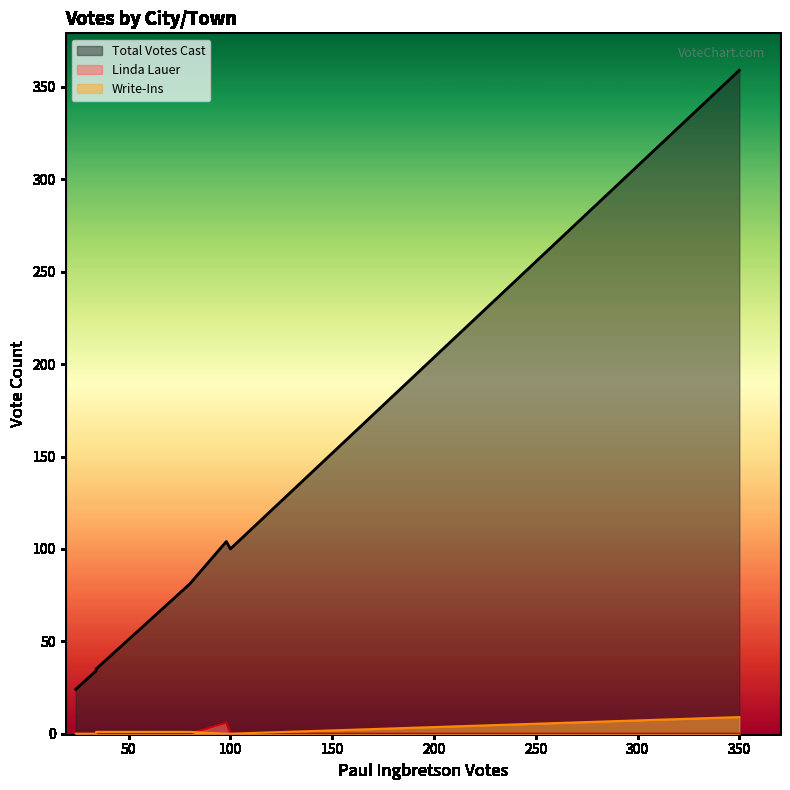

Is it true that Paul Ingbretson equals 34 at Benton?

True